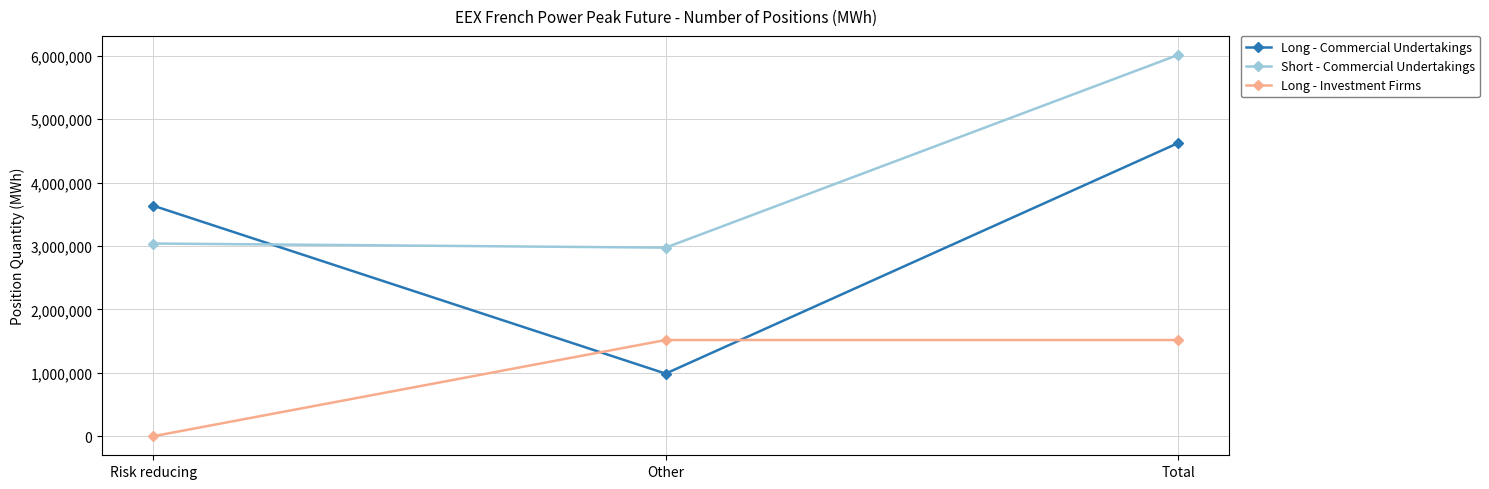

At which label does Short - Commercial Undertakings reach its minimum?

Other